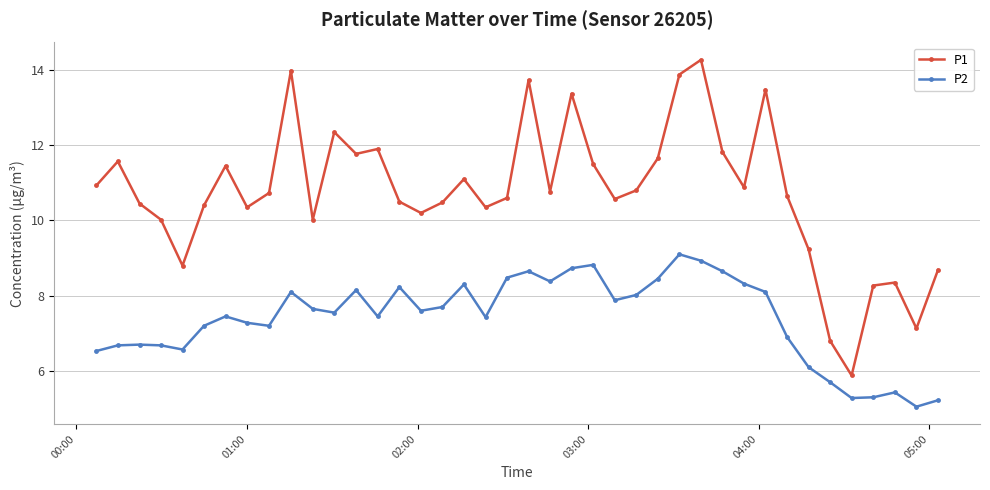

Rank the series by their maximum value, from lowest to highest.

P2, P1